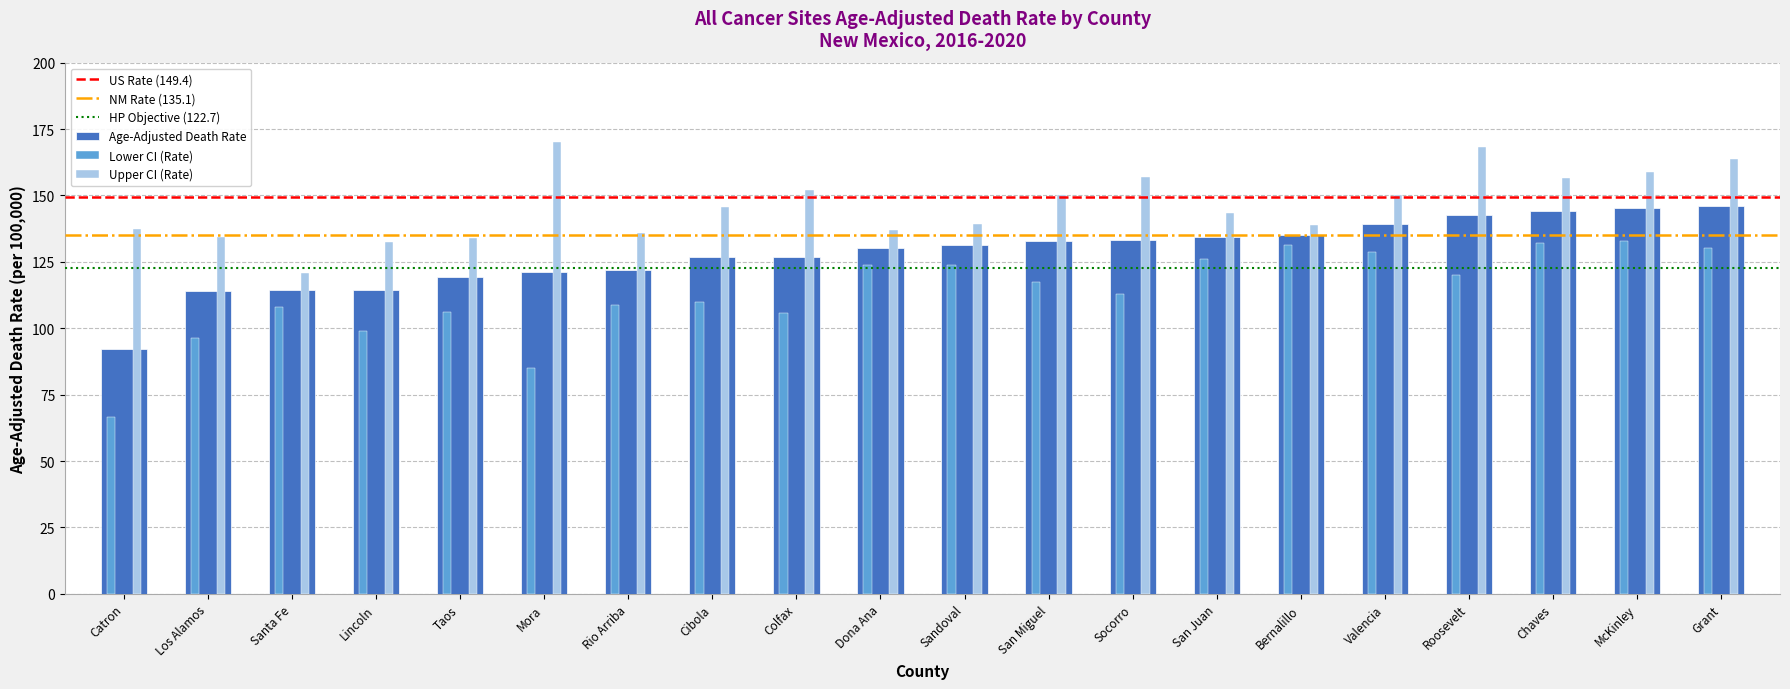

What is the minimum value shown in the chart?

66.7